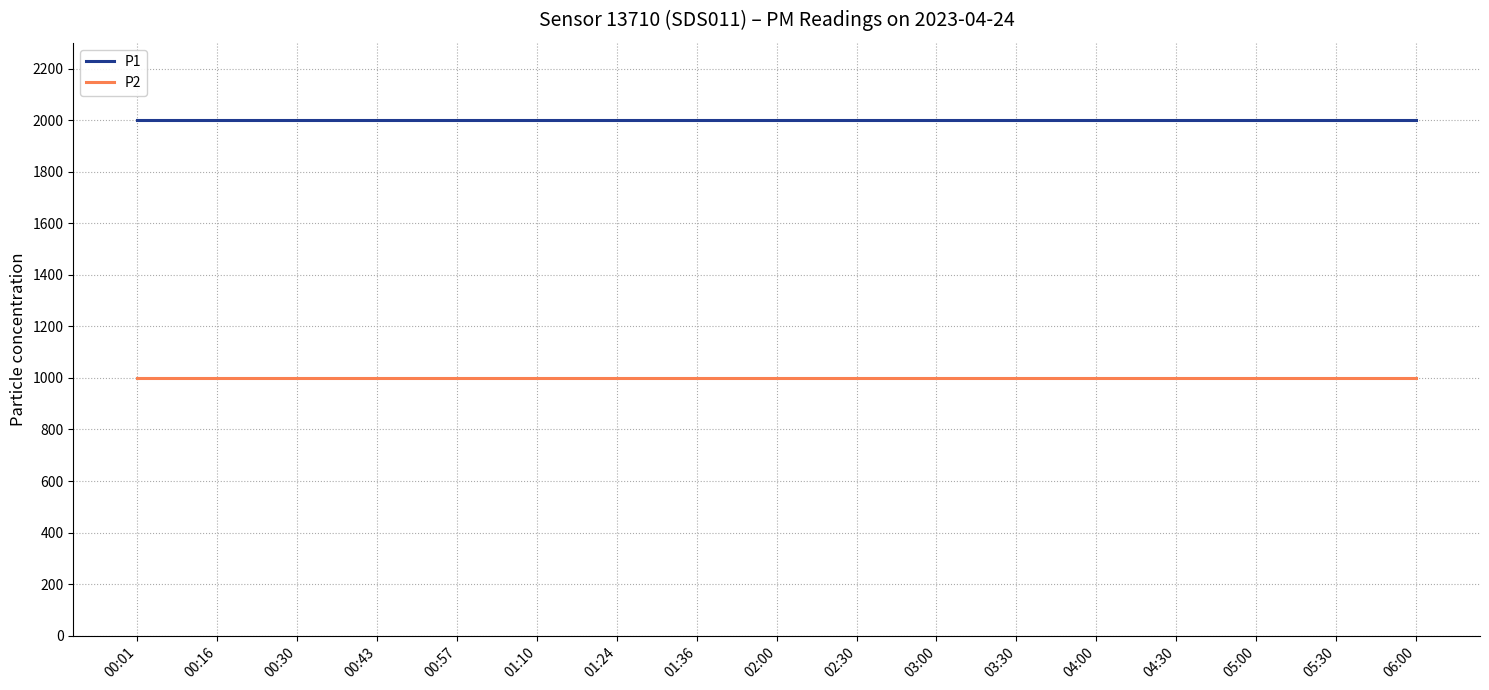

What is the minimum value for P2?

999.9